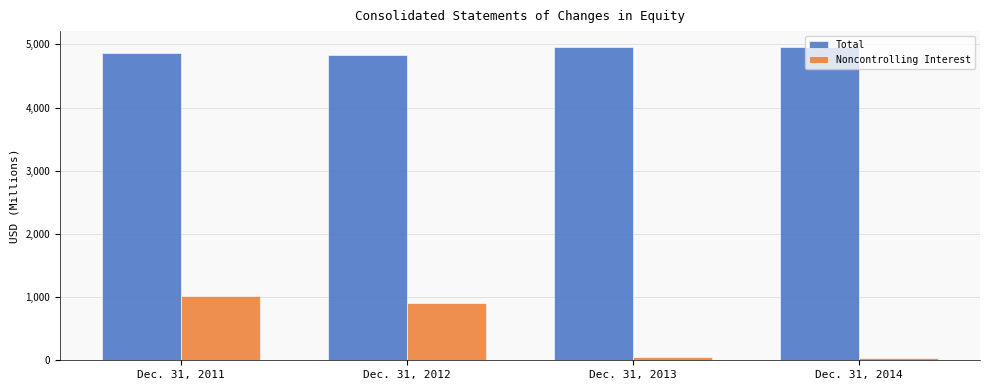

What is the lowest value of the Total series?

4825